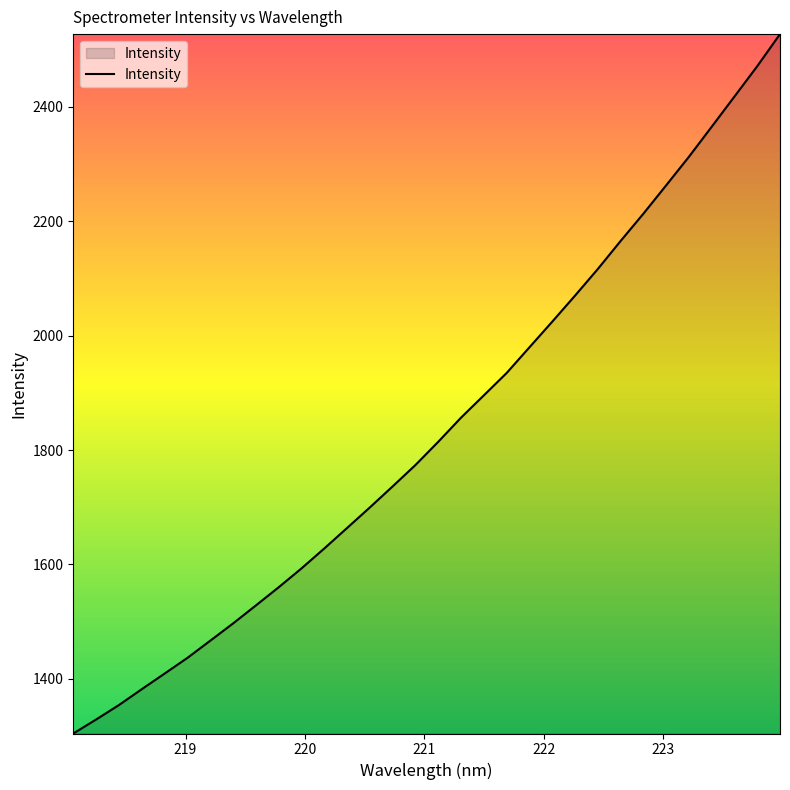

What is the maximum value shown in the chart?

2526.9